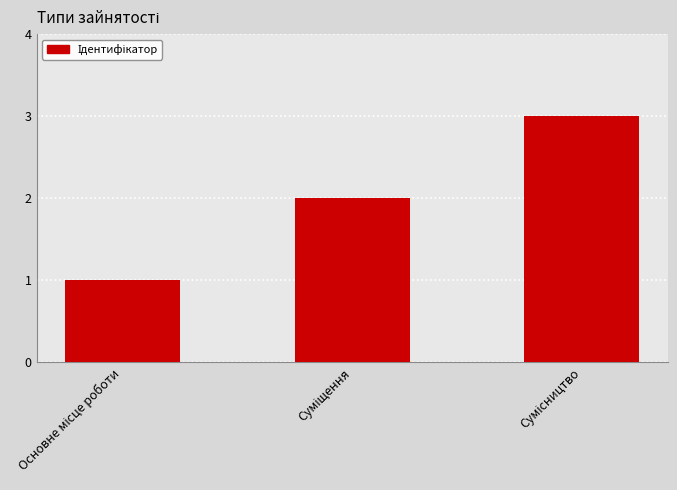

What is the sum of all values?

6